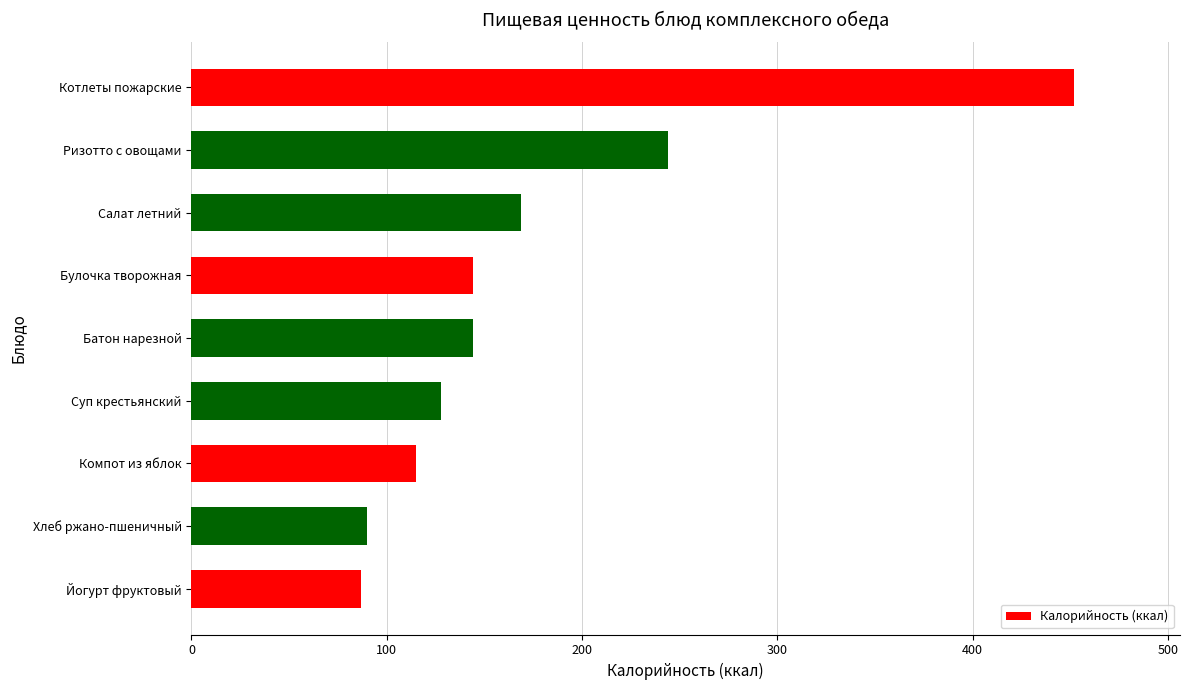

What is the average value?

175